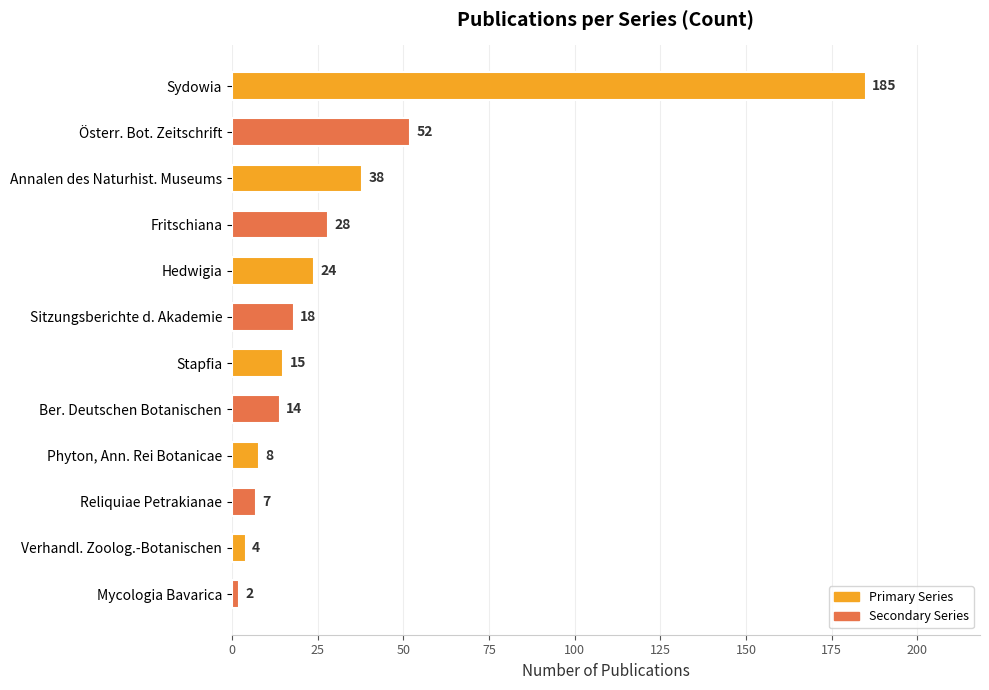

What position from the top is Mycologia Bavarica?

12